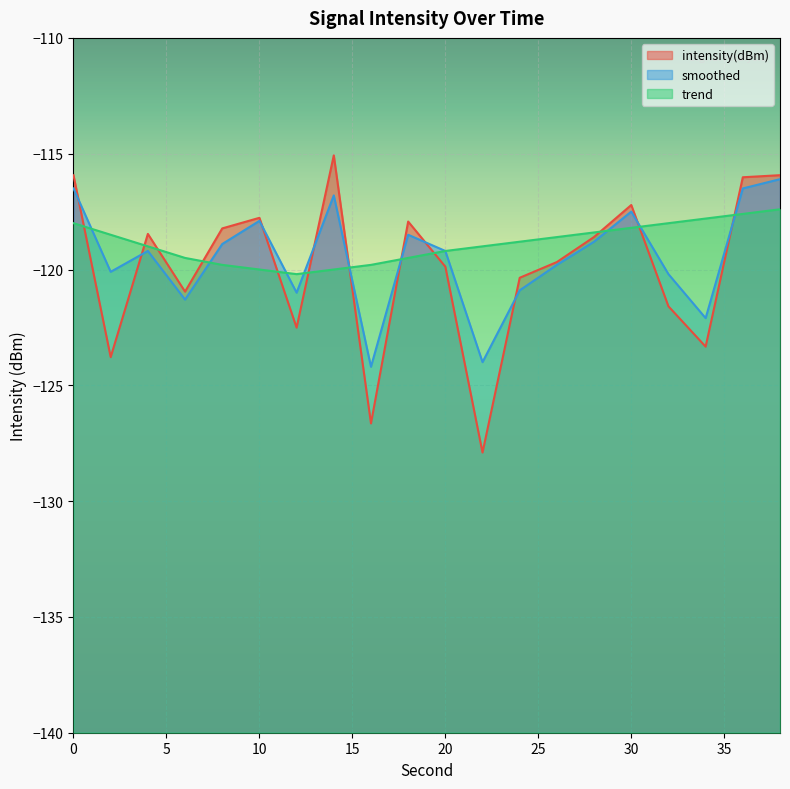

True or false: trend and smoothed intersect in this chart.

True